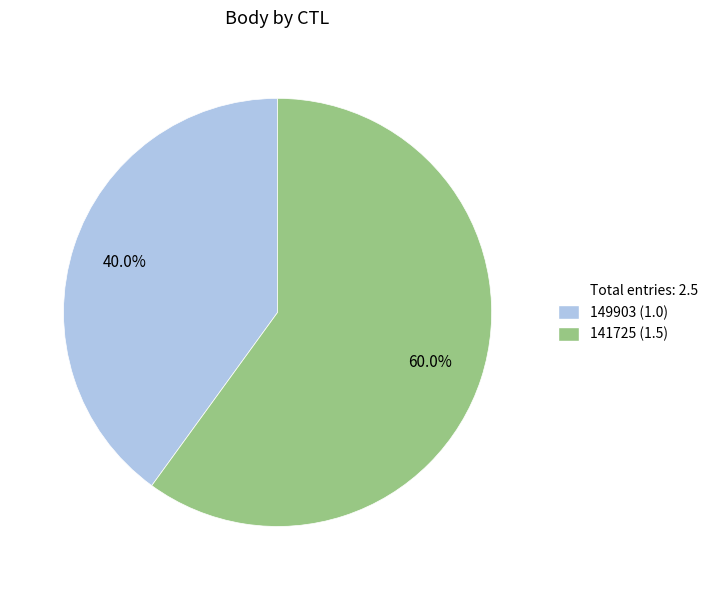

Is there a majority slice in this chart?

Yes